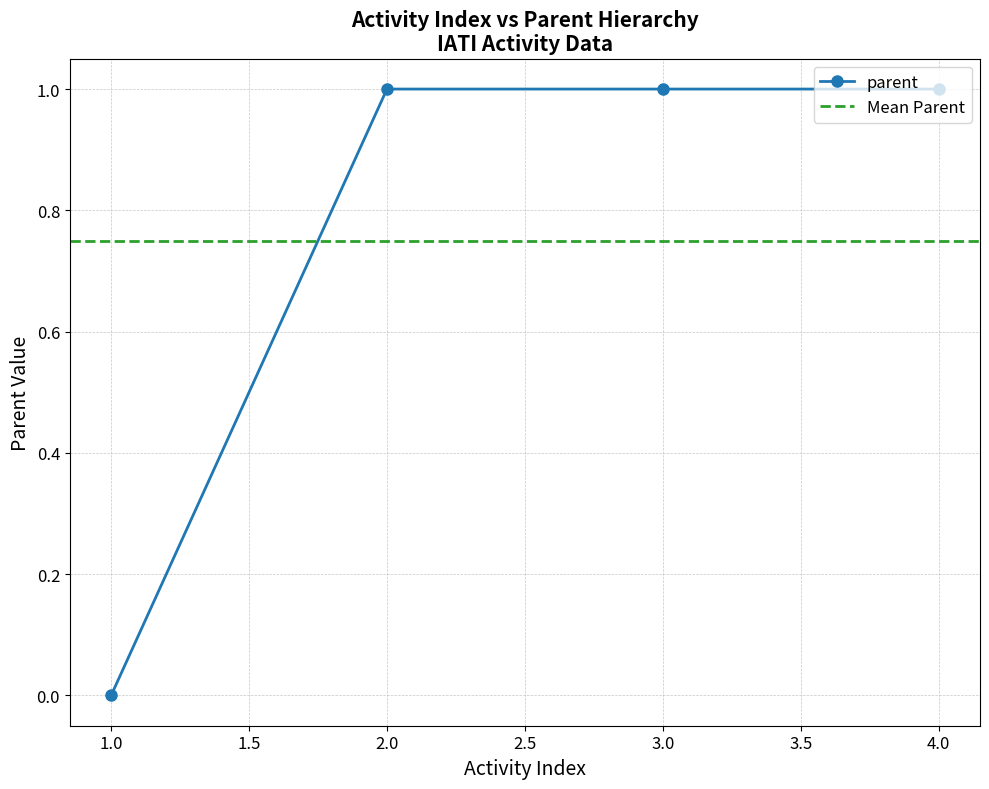

Is it true that the value at 3 is 1?

True